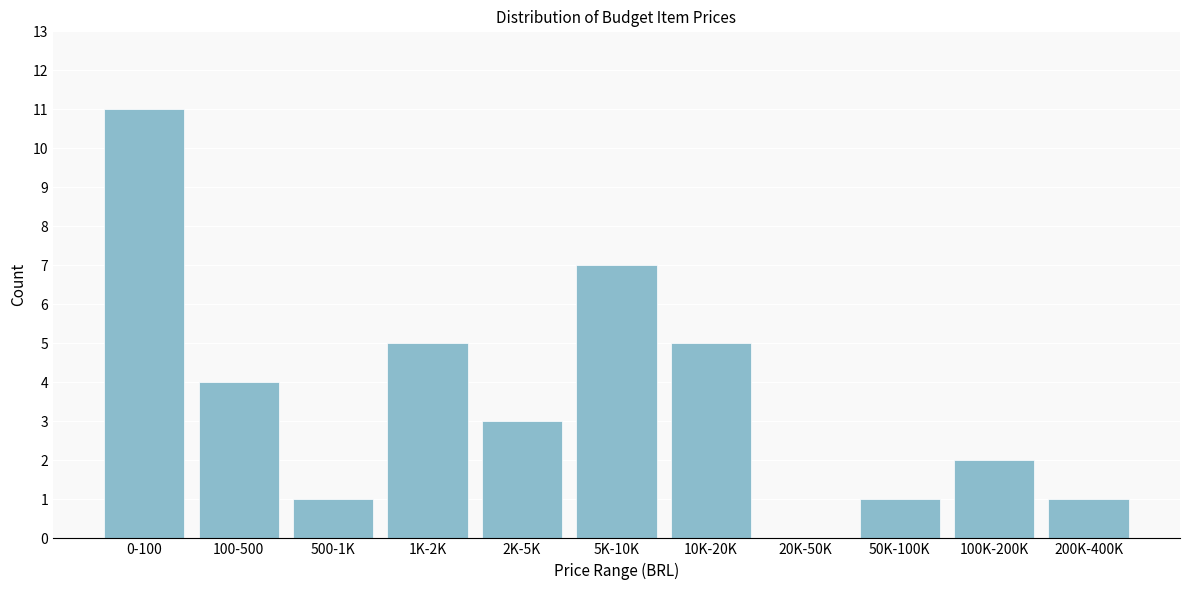

Reading left to right, extract all data points from this chart.

0-100=11	100-500=4	500-1K=1	1K-2K=5	2K-5K=3	5K-10K=7	10K-20K=5	20K-50K=0	50K-100K=1	100K-200K=2	200K-400K=1